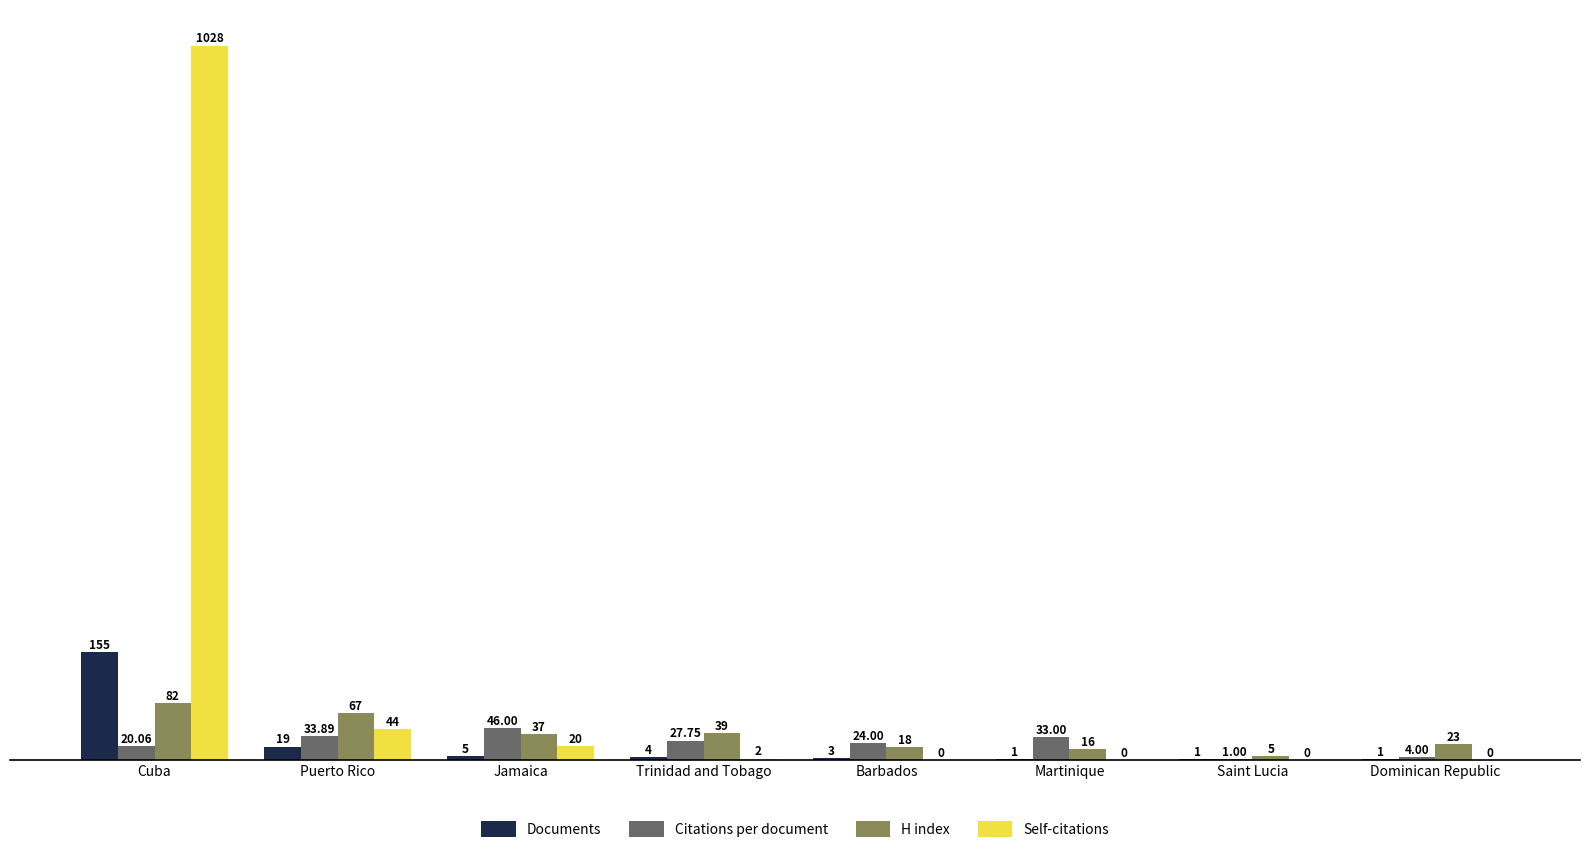

Reading left to right, what are all the values shown in this chart?

Documents: 155.0	19.0	5.0	4.0	3.0	1.0	1.0	1.0
Citations per document: 20.1	33.9	46.0	27.8	24.0	33.0	1.0	4.0
H index: 82.0	67.0	37.0	39.0	18.0	16.0	5.0	23.0
Self-citations: 1028.0	44.0	20.0	2.0	0.0	0.0	0.0	0.0